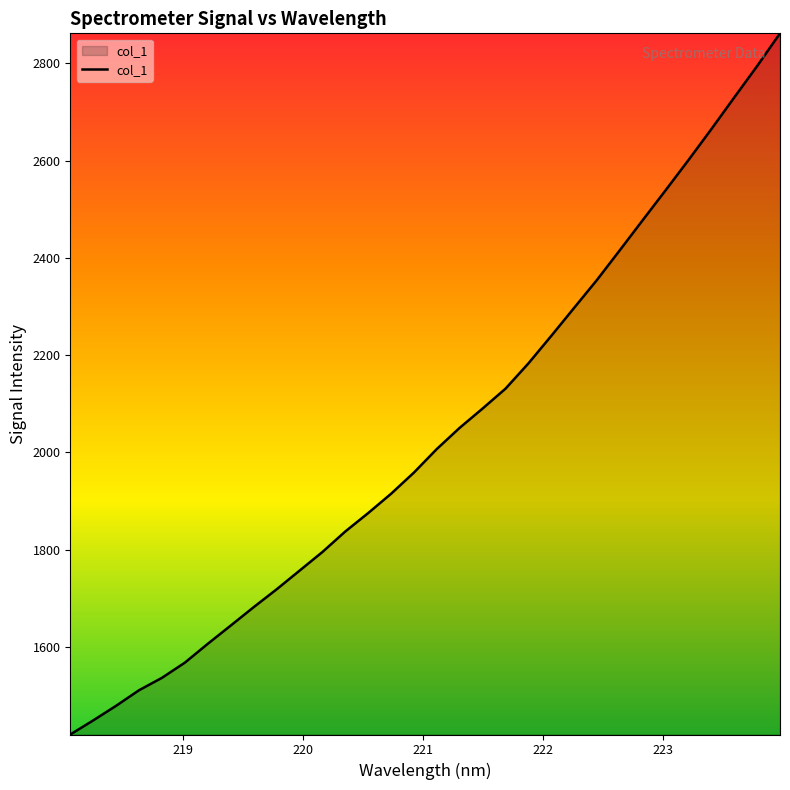

What is the greatest value displayed?

2861.9